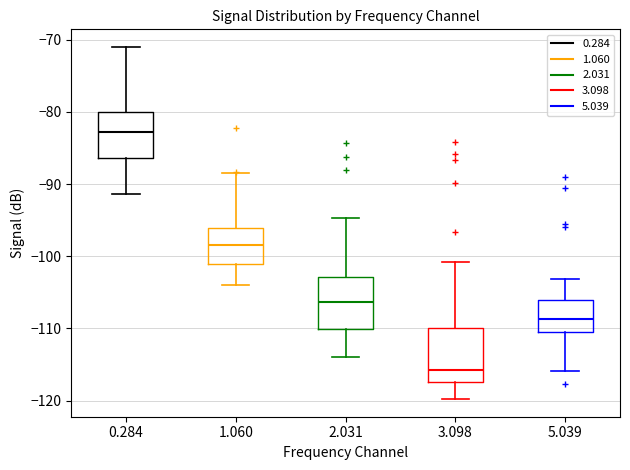

Where does the lower whisker of the box at x = 3.098 end on the y-axis? The values are not printed on the chart, so give them approximately, as read against the axis.

-120